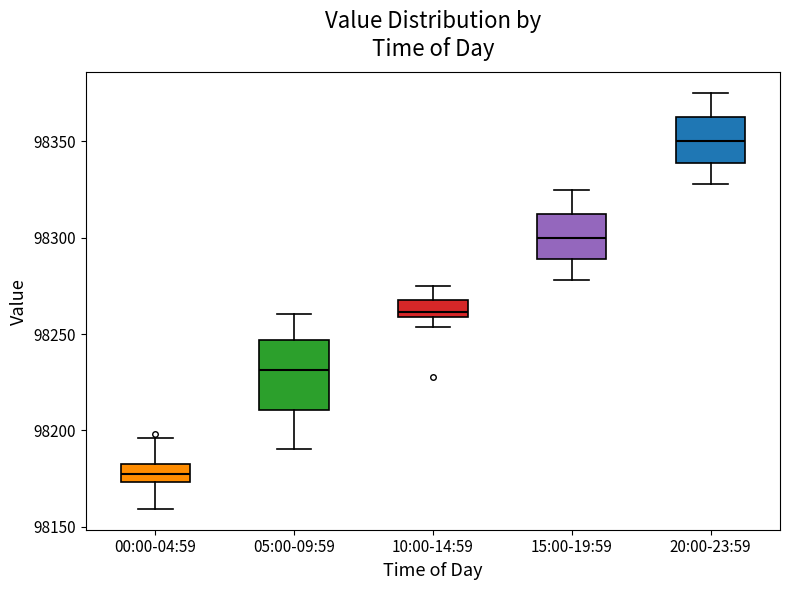

Which box's median line is the lowest?

00:00-04:59